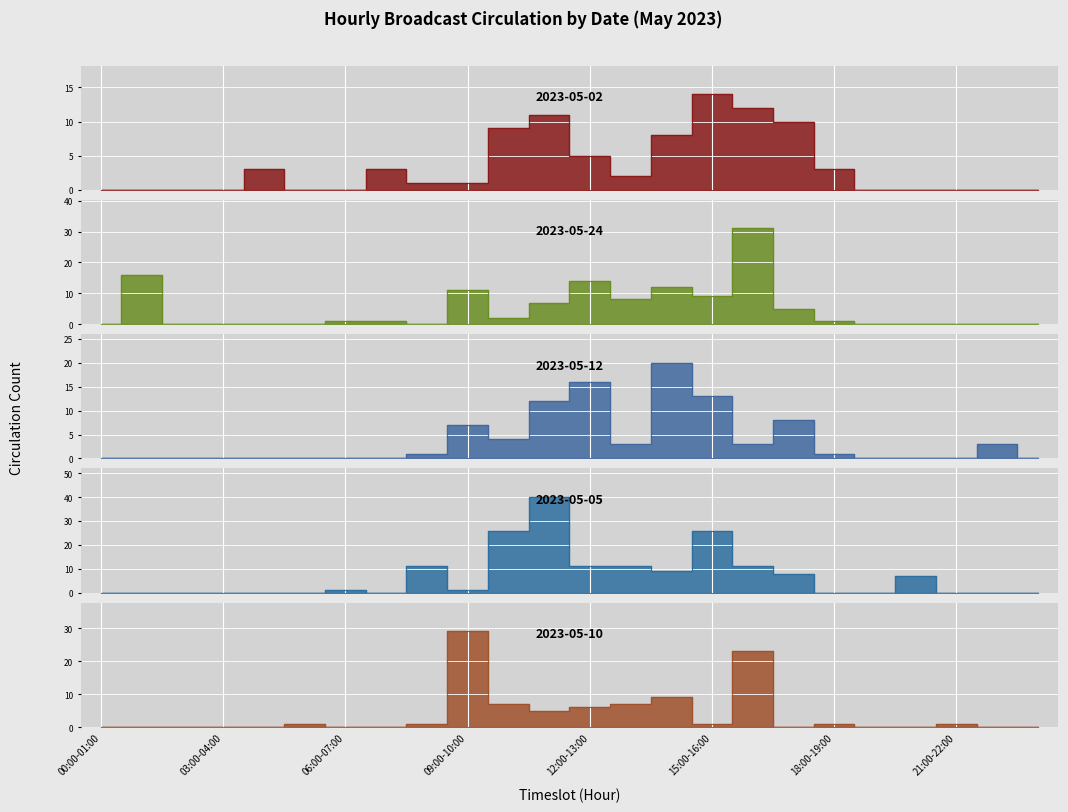

Between which two adjacent categories do 2023-05-24 and 2023-05-12 first intersect?

07:00-08:00 and 08:00-09:00